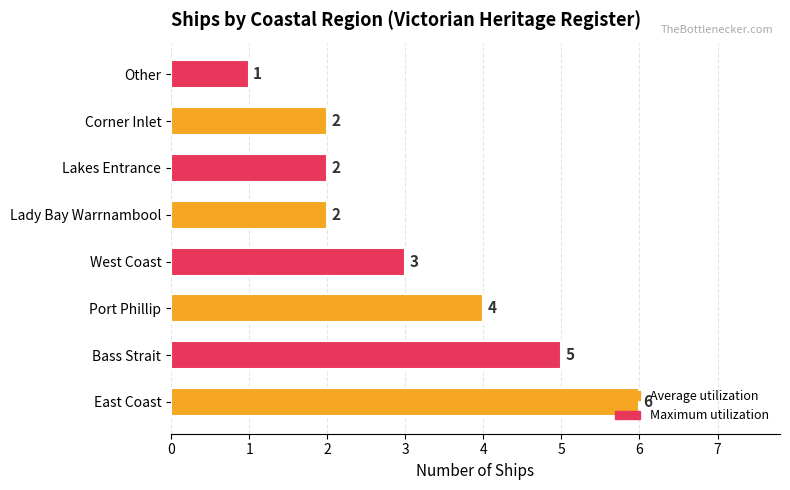

Between Corner Inlet and West Coast, which is larger?

West Coast